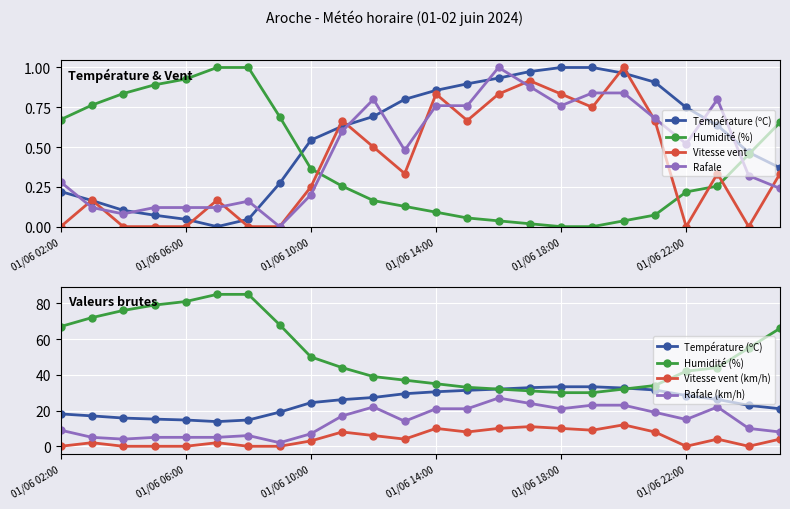

What is the maximum value for Rafale?

1.0